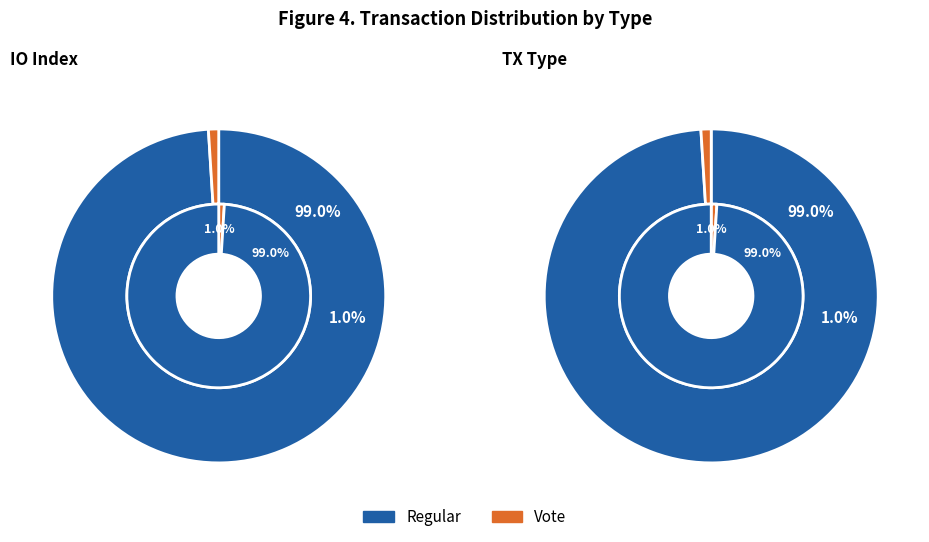

Rank the categories by value from highest to lowest.

Regular, Vote